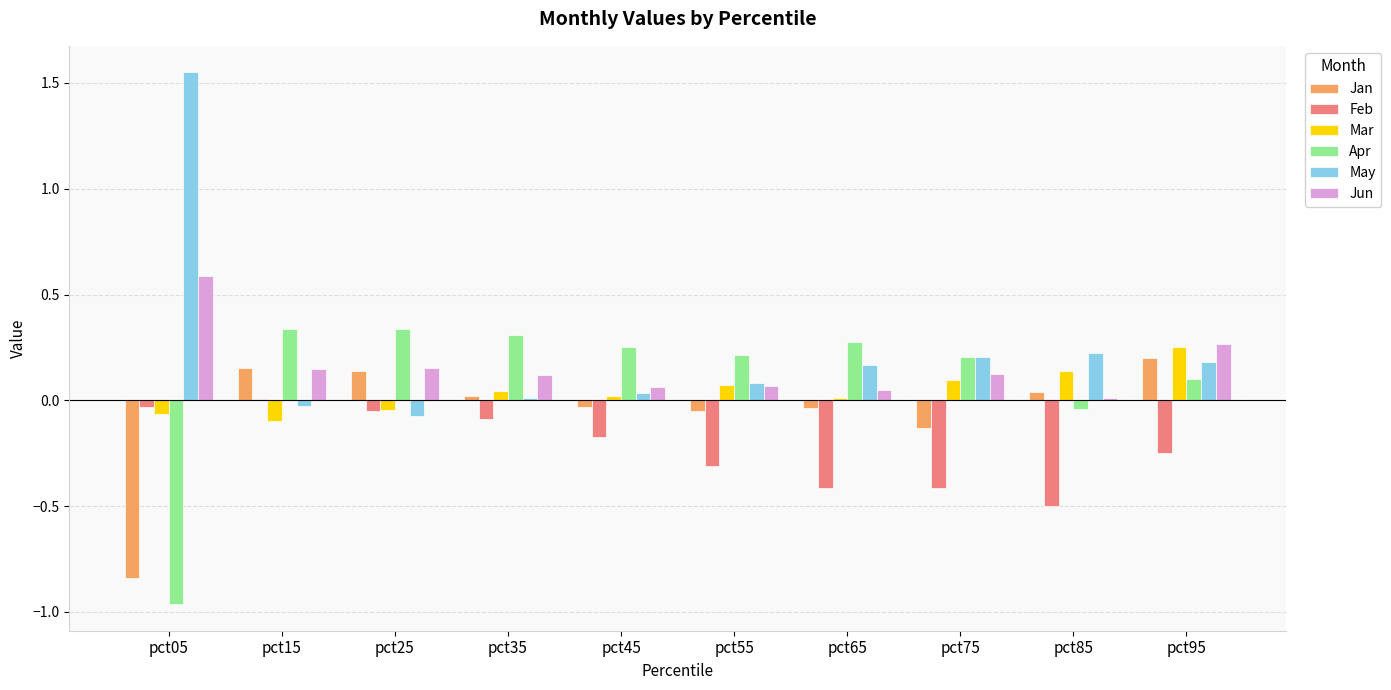

The value of Feb at pct65 is -0.7. True or false?

False